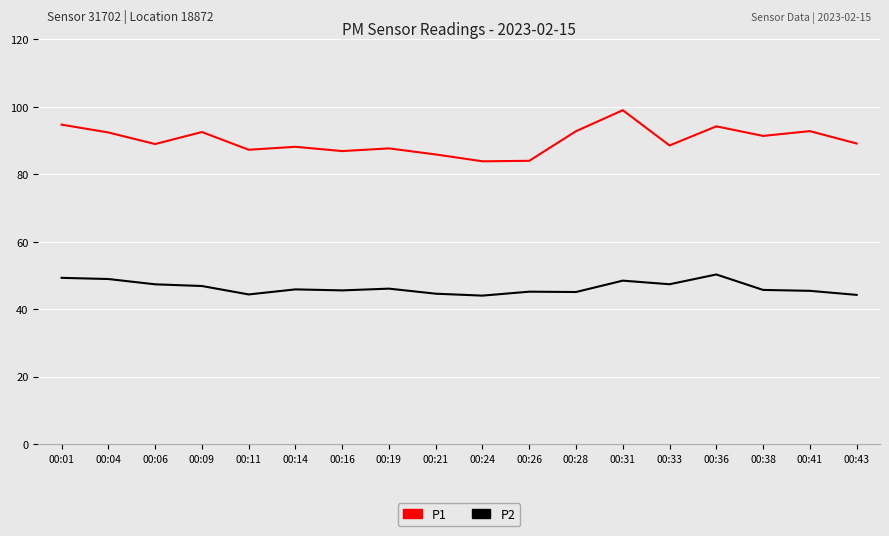

Which series has the largest range (max minus min)?

P1